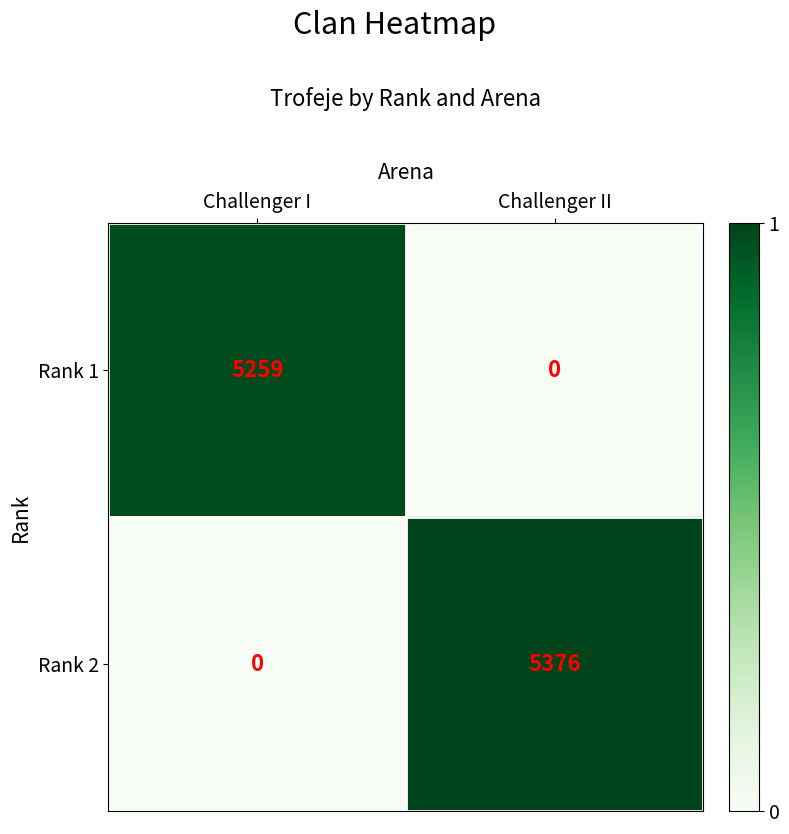

How many values in Rank 1 are above zero?

1